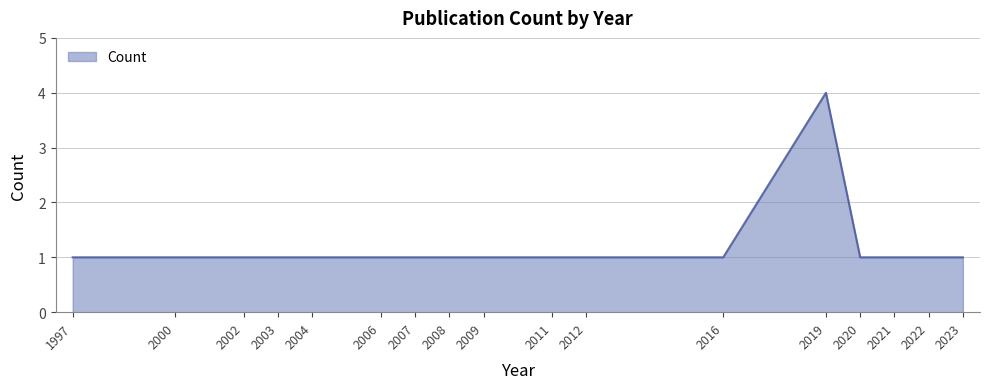

The value at 2023 is 1. True or false?

True